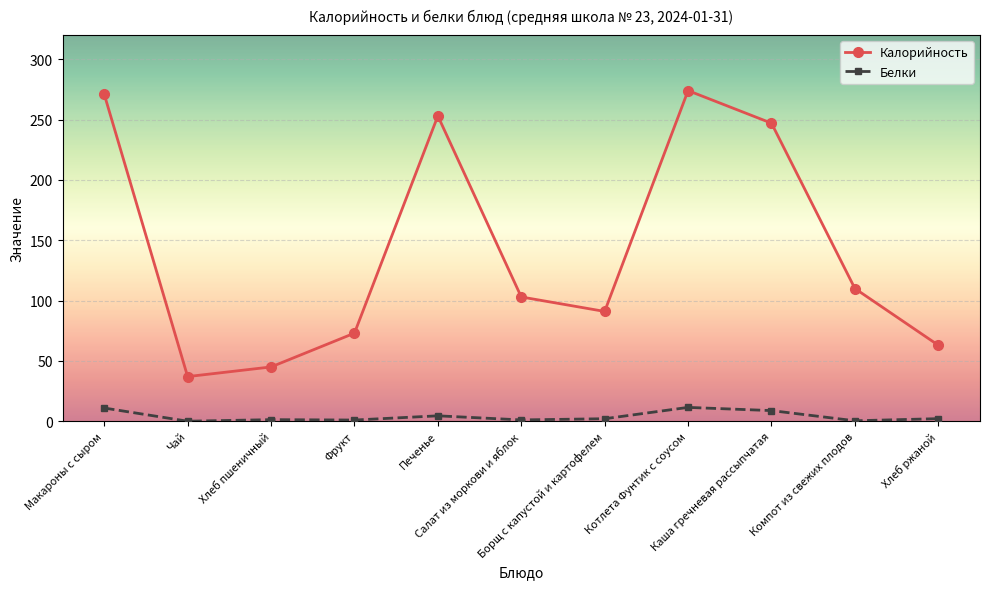

Read the Калорийность value at Хлеб ржаной.

63.0